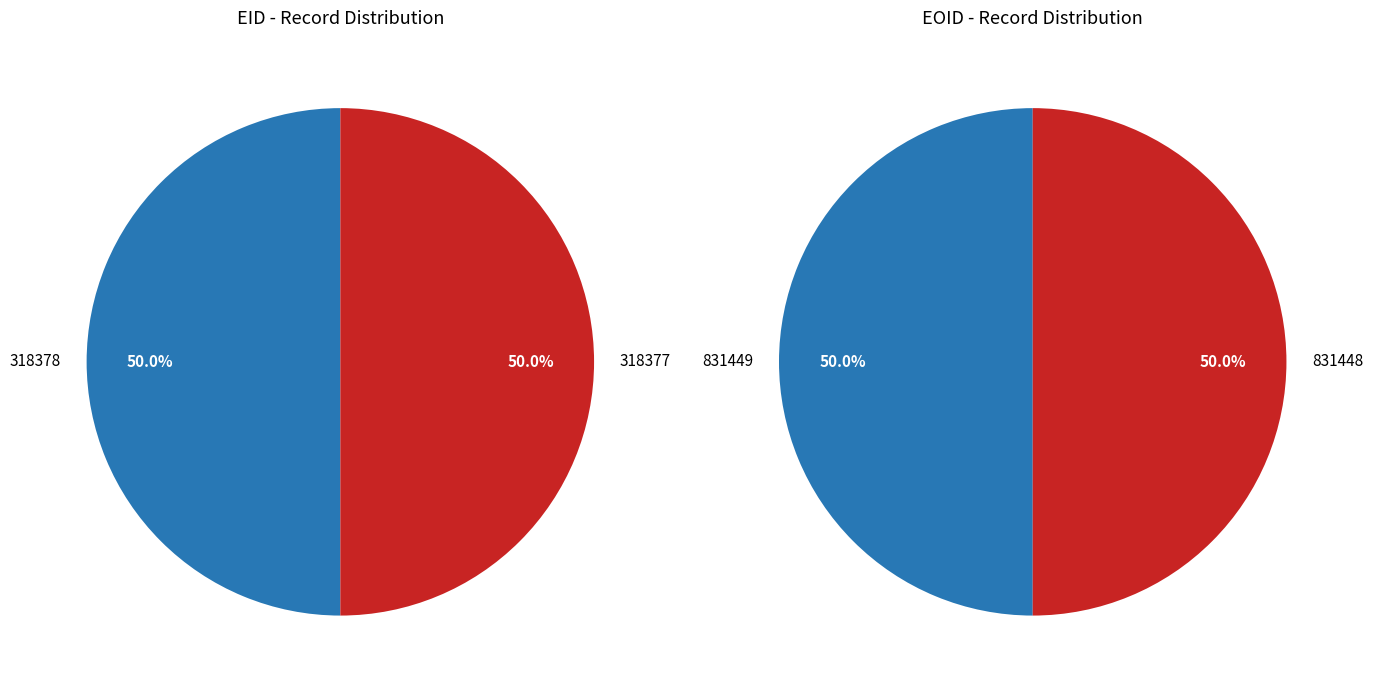

Rank the categories by value from lowest to highest.

318377, 318378